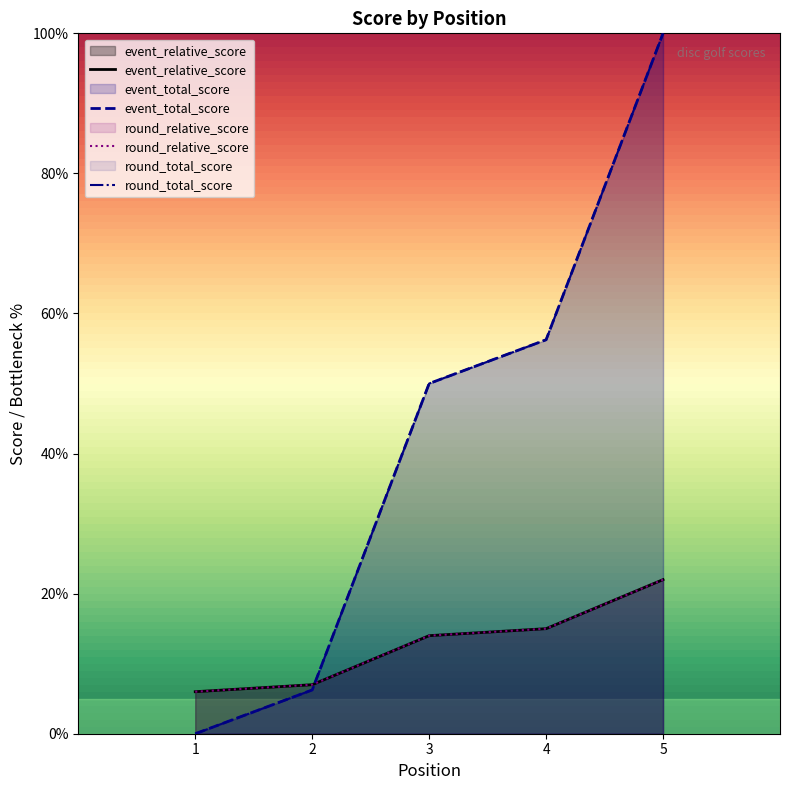

What is the difference between the maximum and minimum values in the round_total_score series?

100.0